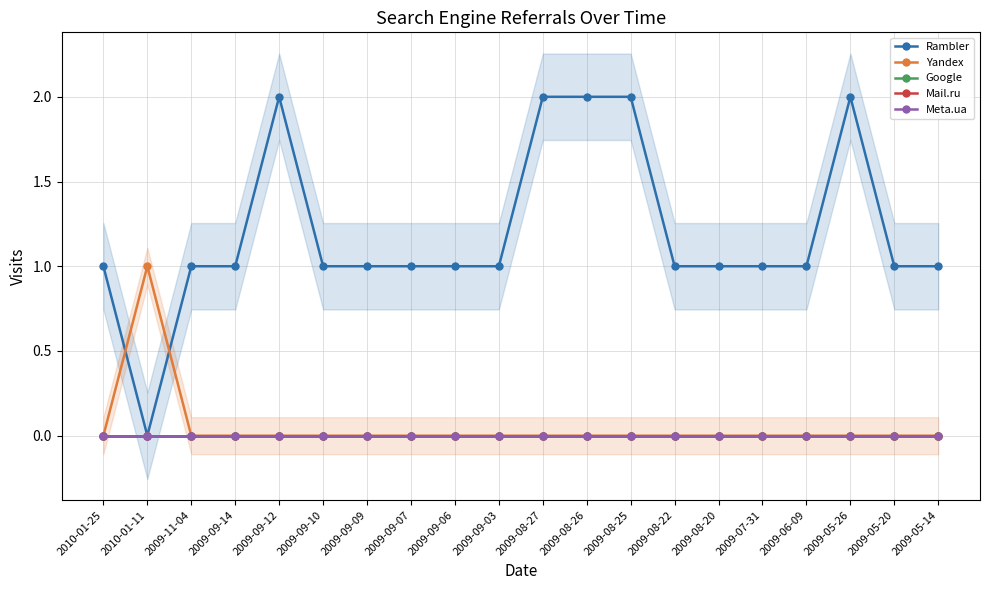

How many categories are shown in the chart?

20